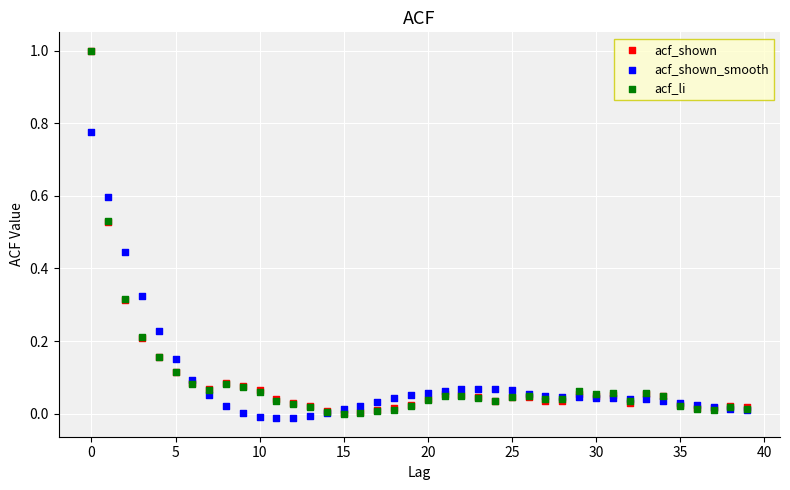

Which series reaches the minimum Y coordinate?

acf_shown_smooth